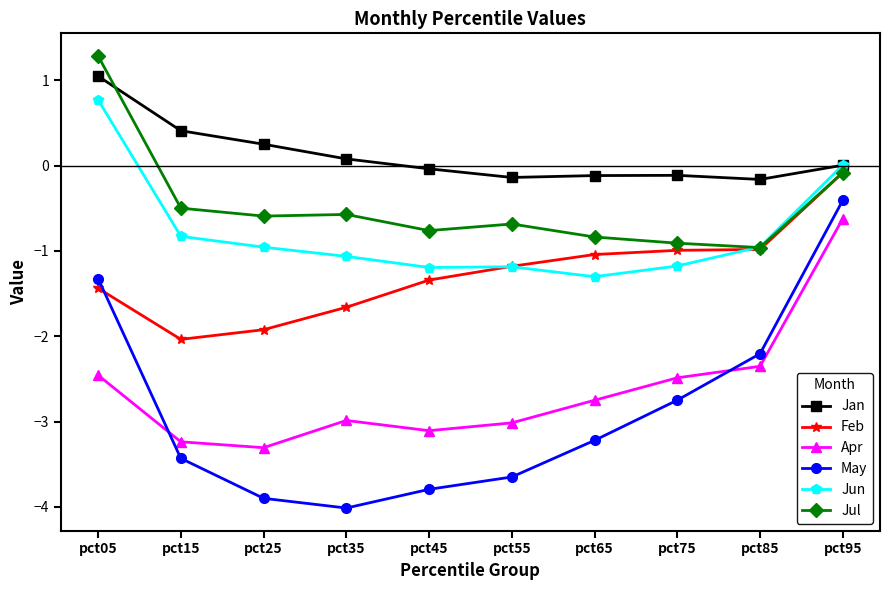

What is the sum of the Apr values at pct15 and pct35?

-6.2